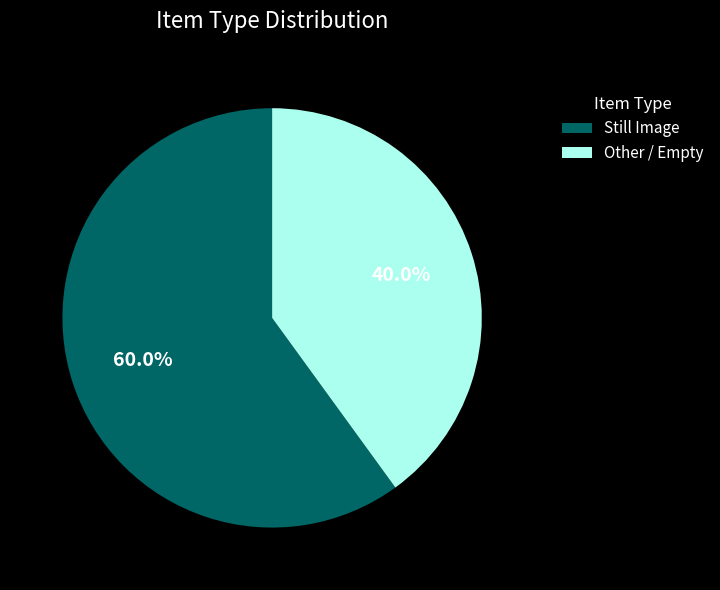

Between Other / Empty and Still Image, which is larger?

Still Image